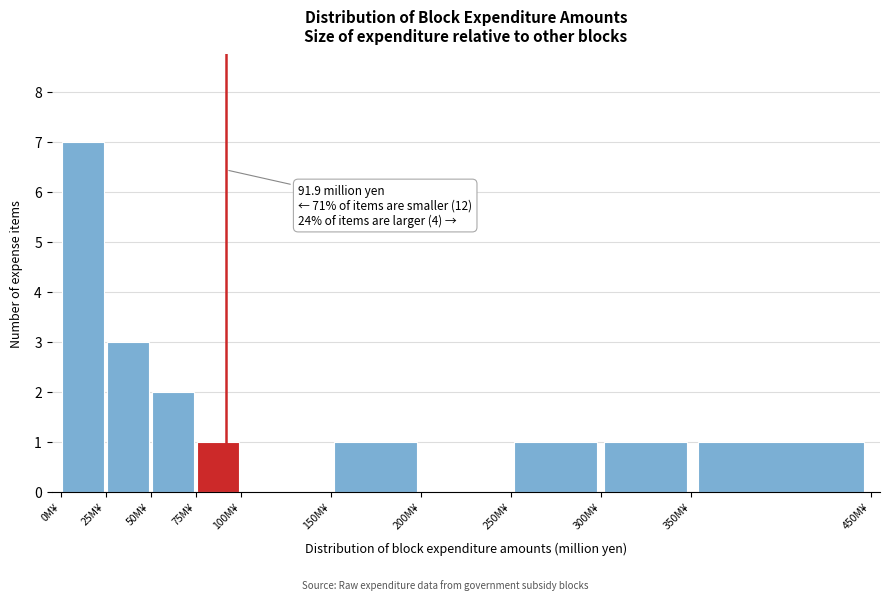

Over which range of the x-axis is the bar tallest?

0 to 25